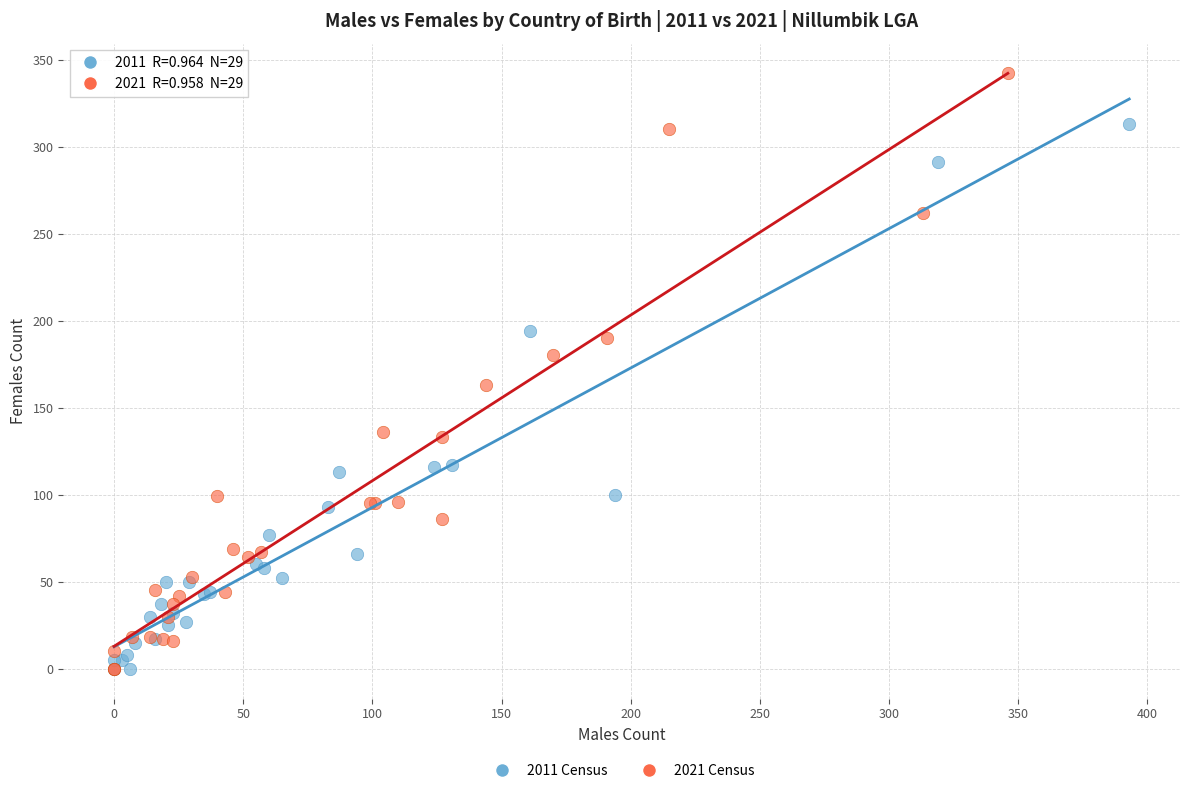

Which series reaches the maximum Y coordinate?

2021 Census